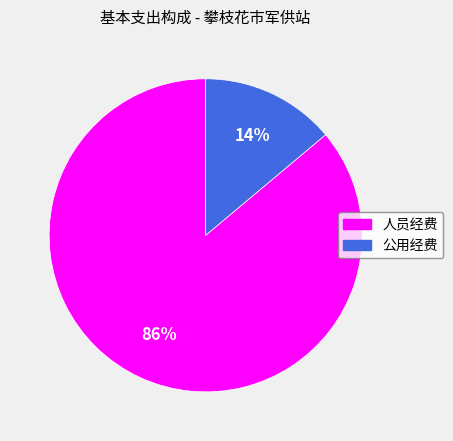

Is there a majority slice in this chart?

Yes